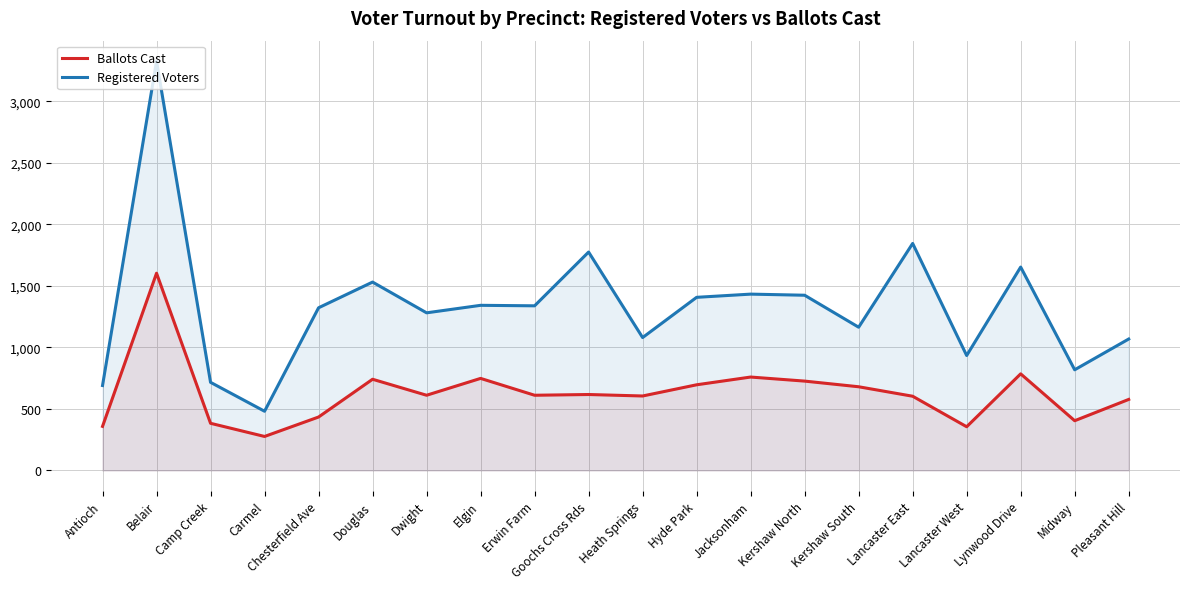

List the labels in order of Registered Voters value, smallest first.

Carmel, Antioch, Camp Creek, Midway, Lancaster West, Pleasant Hill, Heath Springs, Kershaw South, Dwight, Chesterfield Ave, Erwin Farm, Elgin, Hyde Park, Kershaw North, Jacksonham, Douglas, Lynwood Drive, Goochs Cross Rds, Lancaster East, Belair